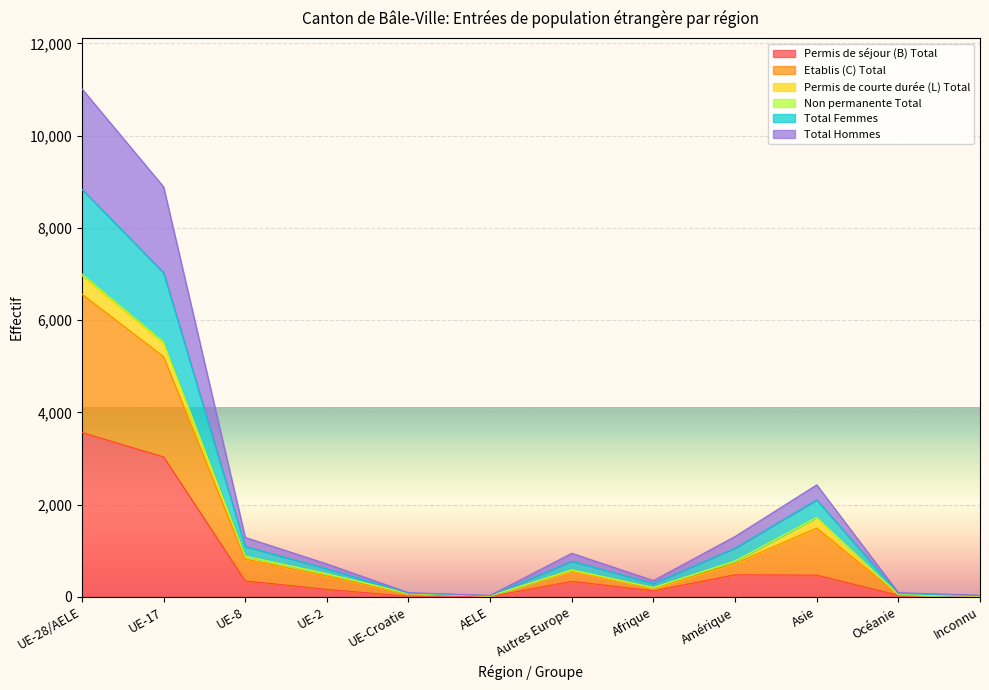

At which label does Permis de séjour (B) Total reach its minimum?

AELE